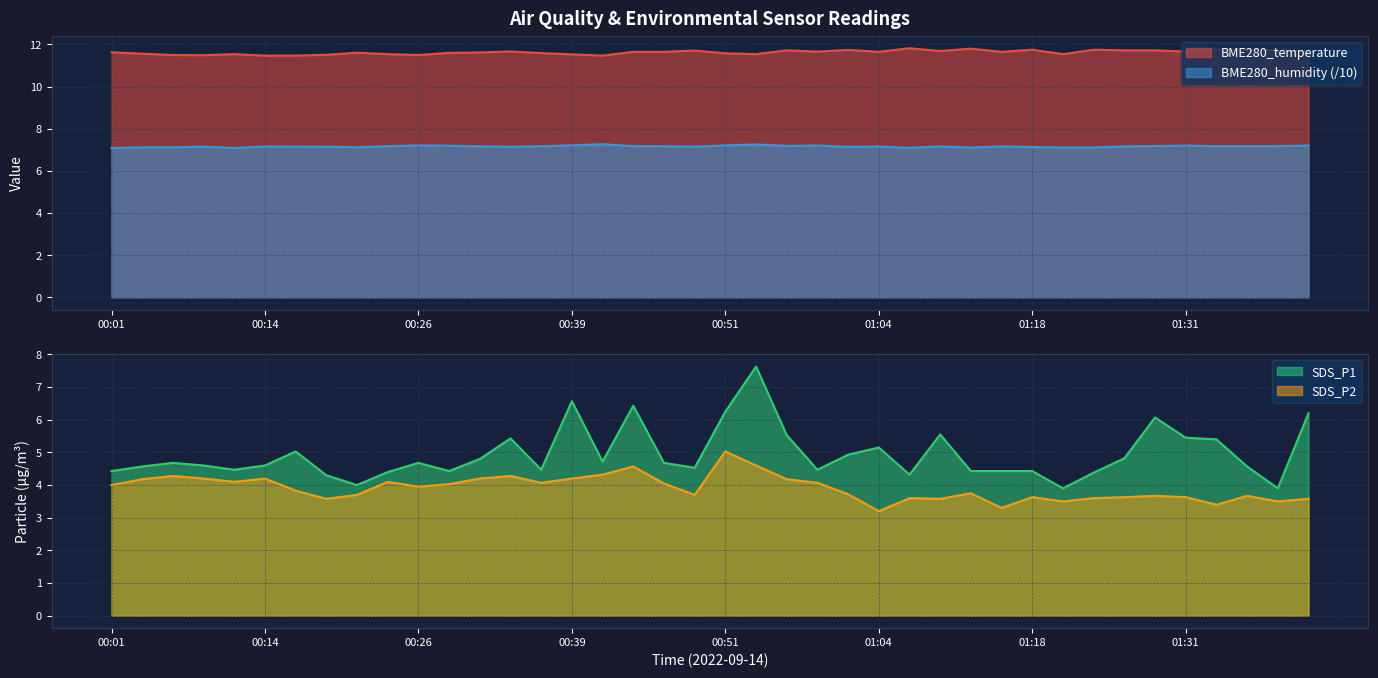

Is it true that BME280_temperature equals 11.5 at 00:54?

True